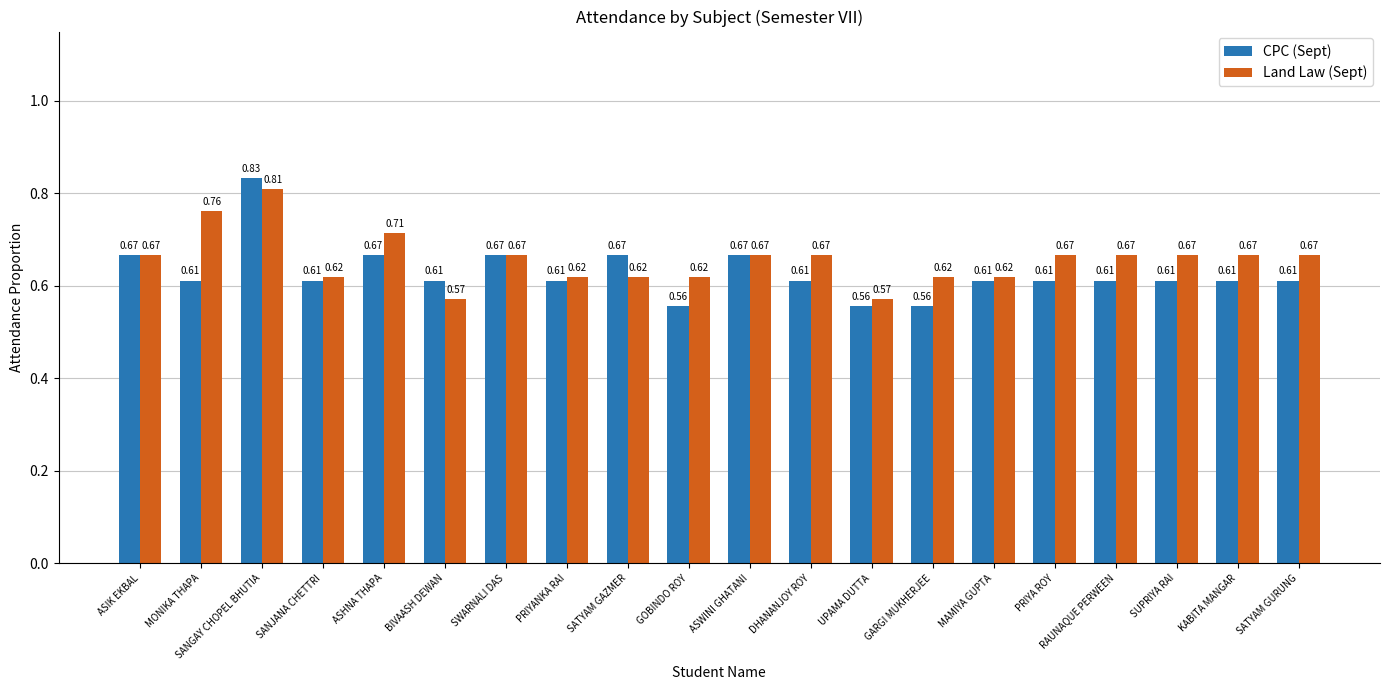

How many bars are there in total?

40